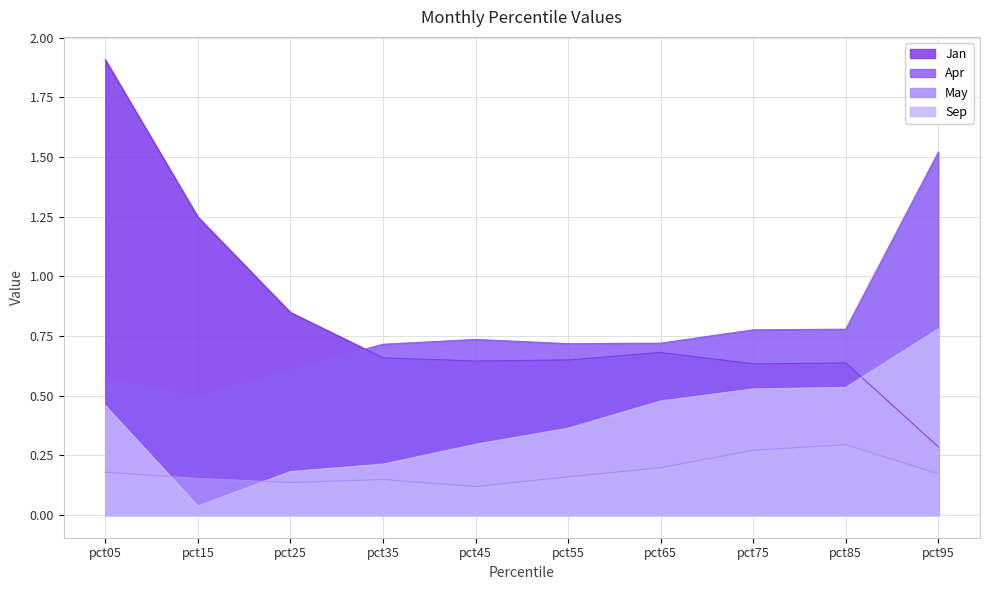

What is the approximate value of Sep at pct55?

0.4